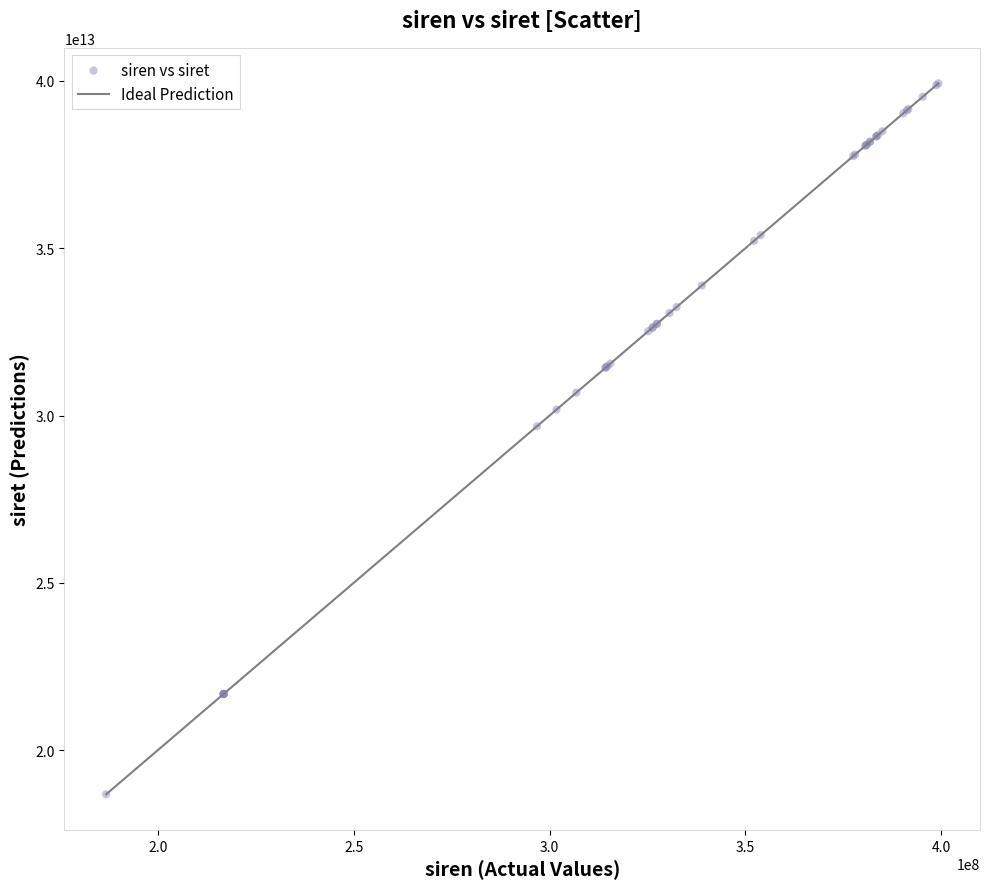

What Y value in the scatter plot is closest to 29303521050017?

29680021200015